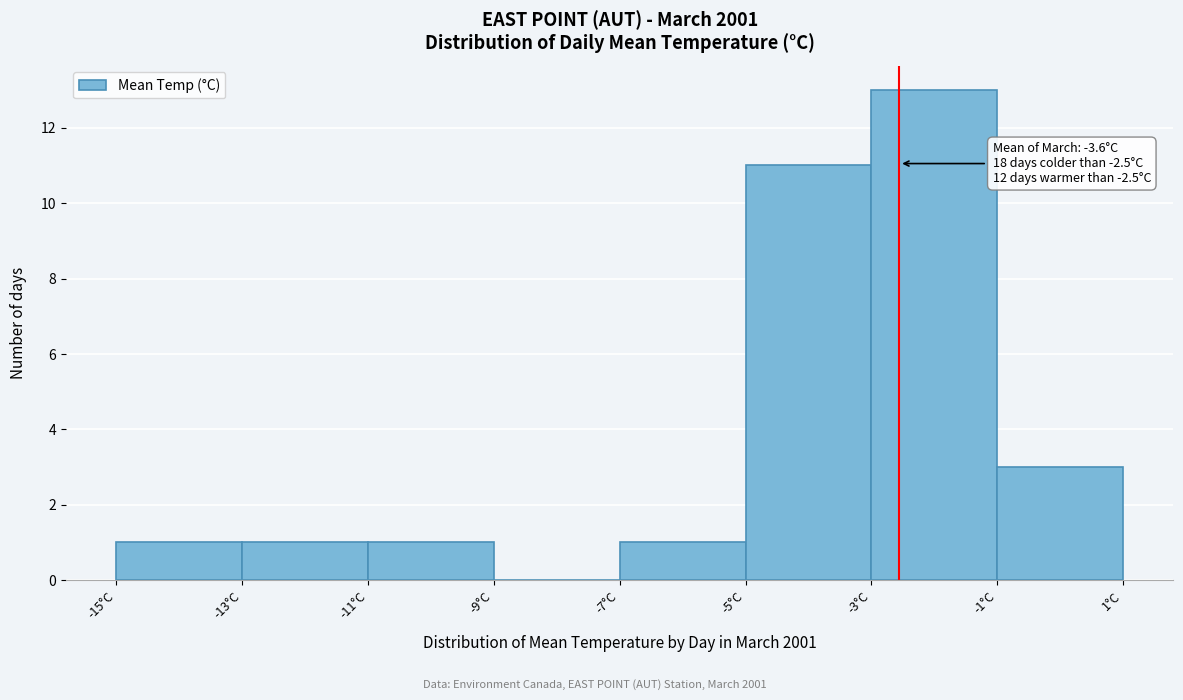

Which range on the x-axis has the tallest bar?

-3 to -1